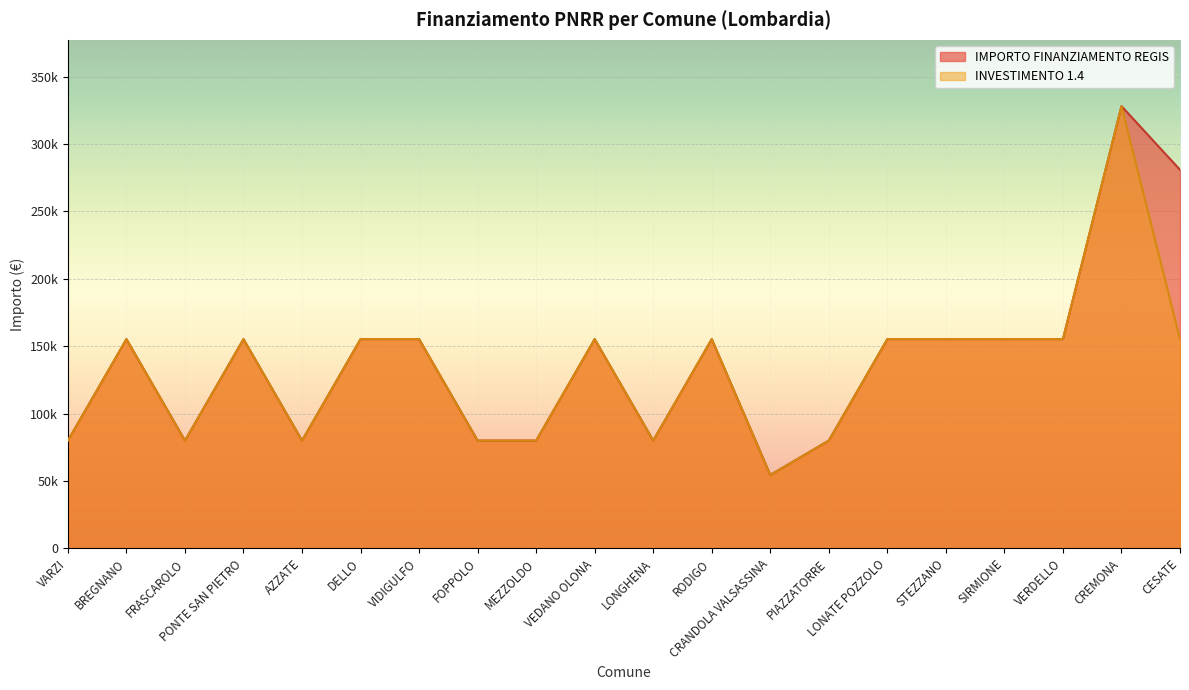

True or false: IMPORTO FINANZIAMENTO REGIS and INVESTIMENTO 1.4 cross at least once.

False